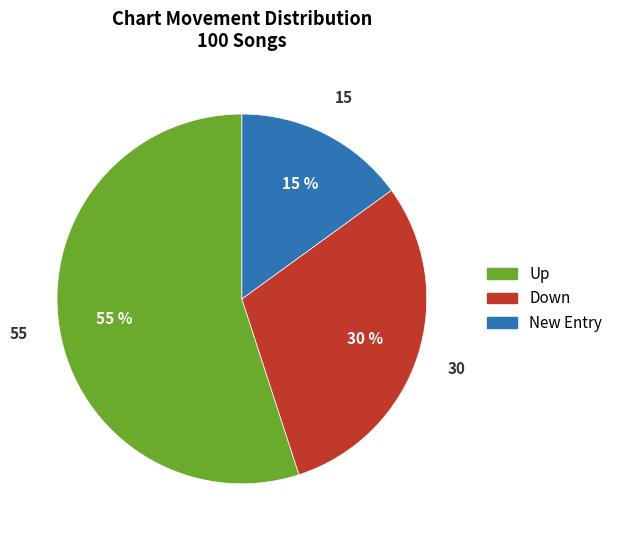

What is the majority slice?

Up